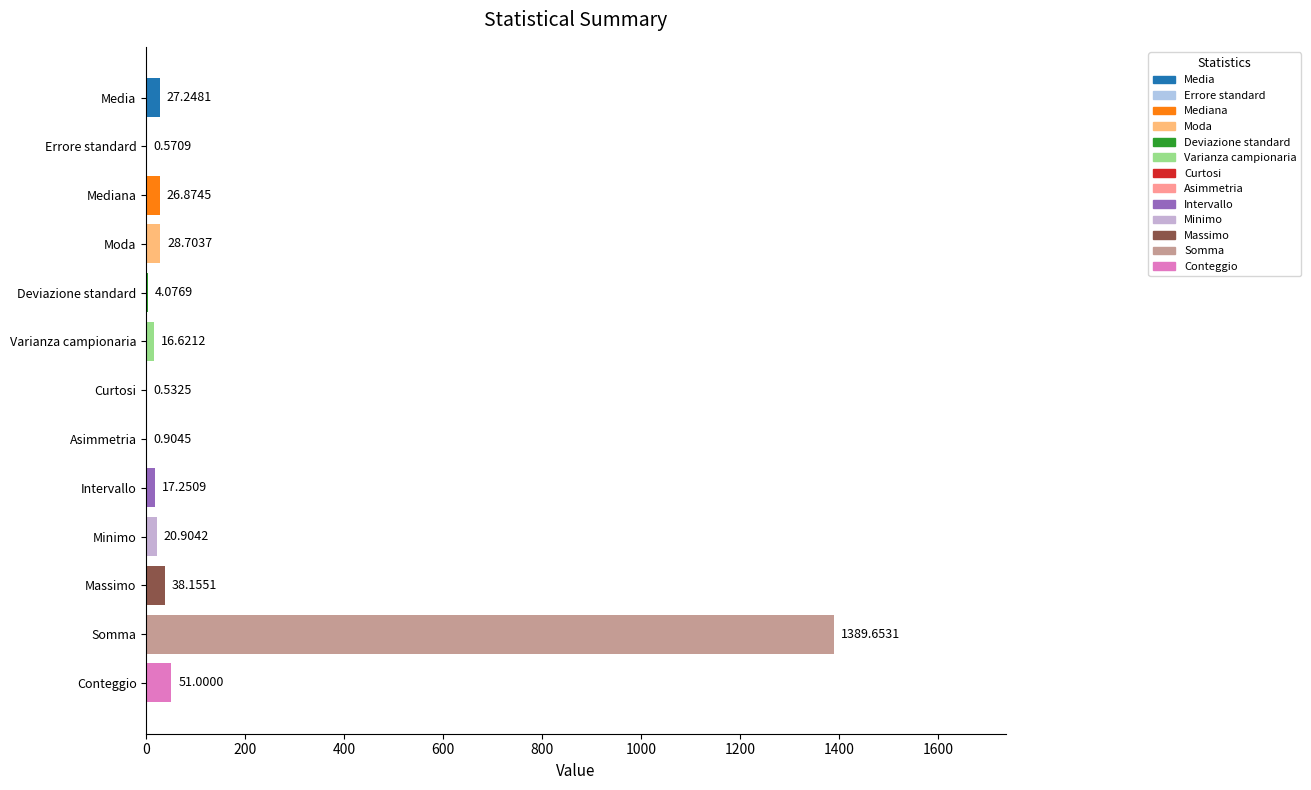

What is the change in value from Moda to Somma?

+1360.9